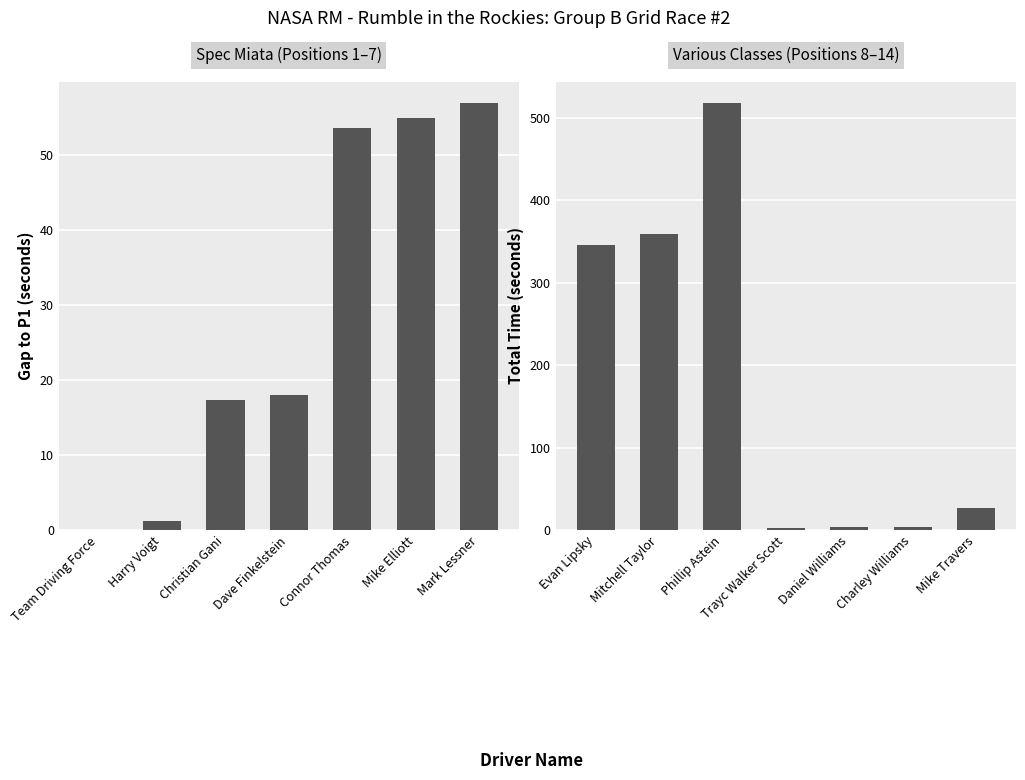

Which series changed the most between Dave Finkelstein and Connor Thomas?

Gap to P1